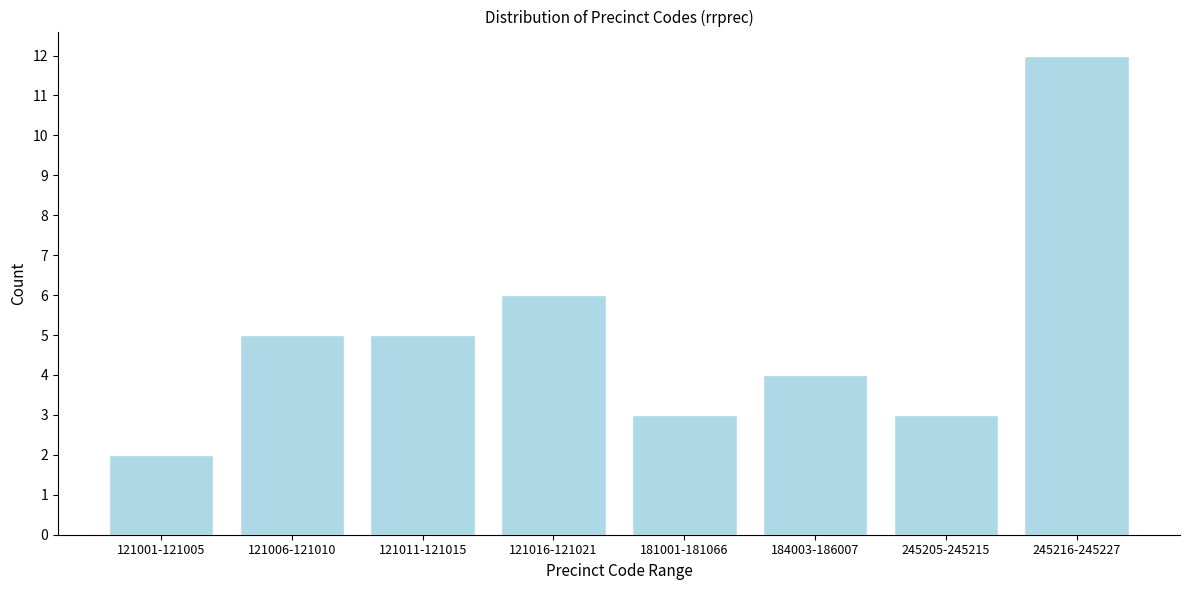

Reading left to right, list all the values displayed in this chart.

121001-121005=2	121006-121010=5	121011-121015=5	121016-121021=6	181001-181066=3	184003-186007=4	245205-245215=3	245216-245227=12